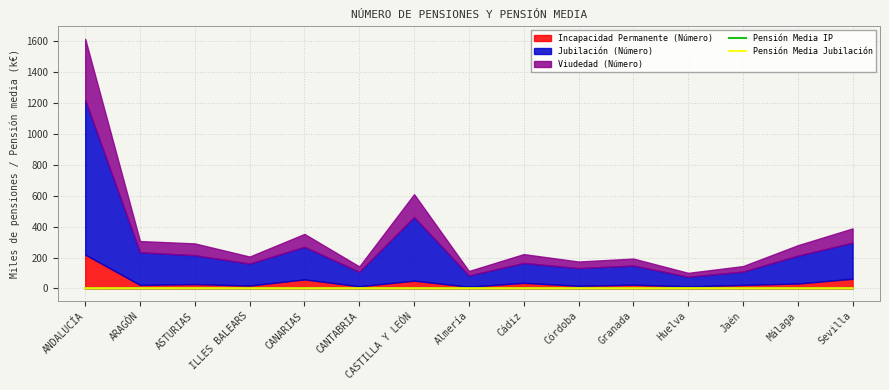

What is the difference between the second highest and second lowest values in the Pensión Media Jubilación series?

0.3